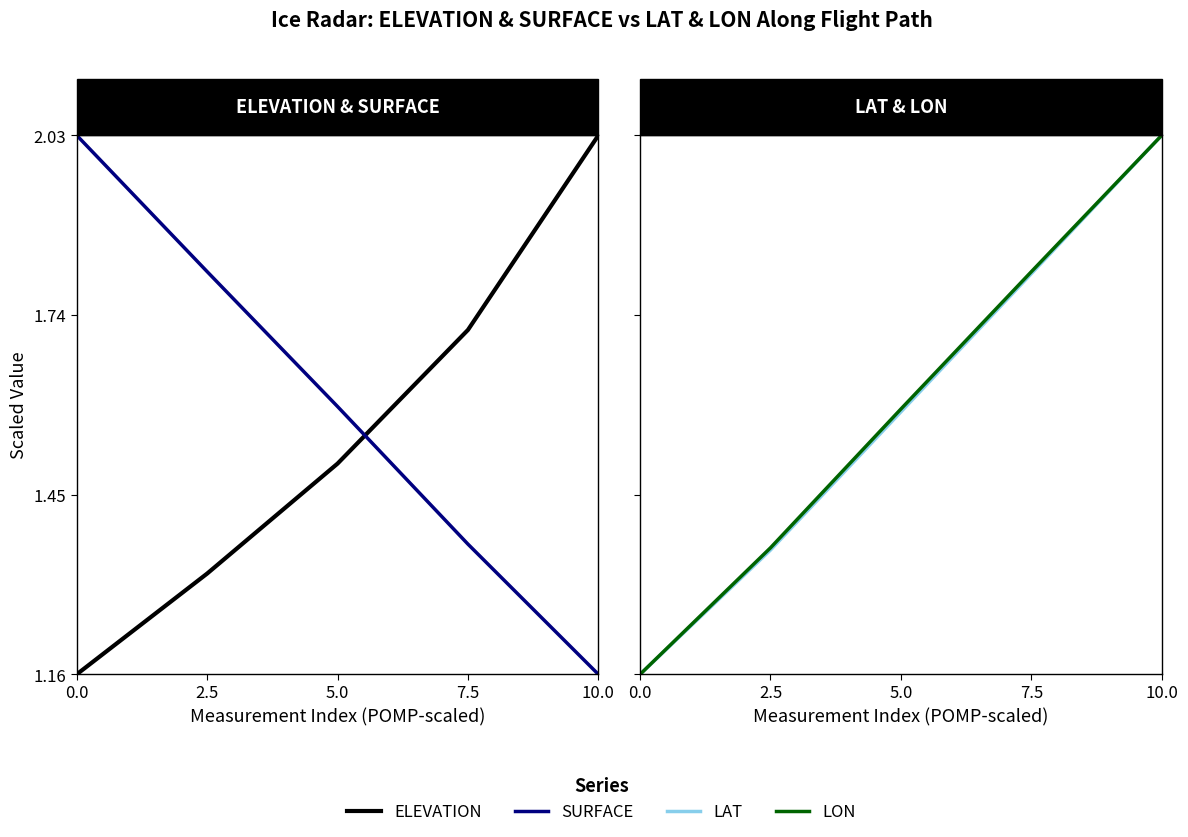

True or false: ELEVATION and LON intersect in this chart.

False